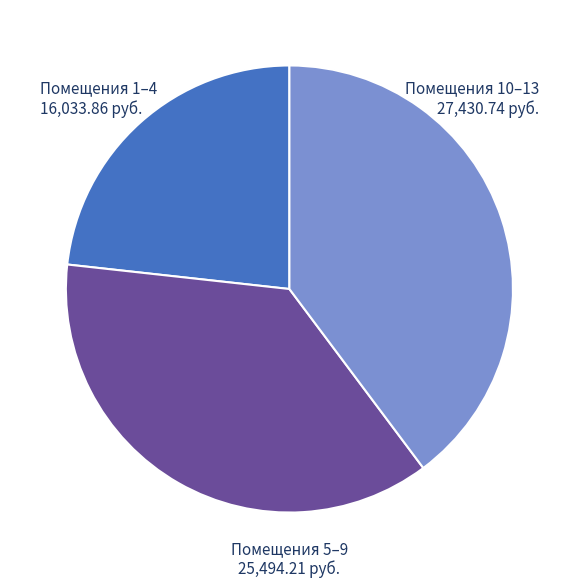

Is there a majority slice in this chart?

No